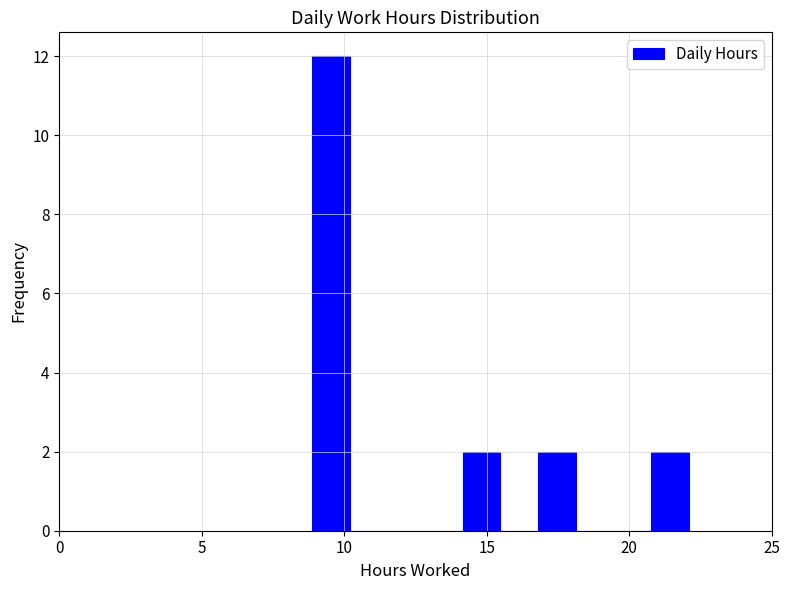

Read against the x-axis, roughly where is the centre of the tallest bar?

9.5